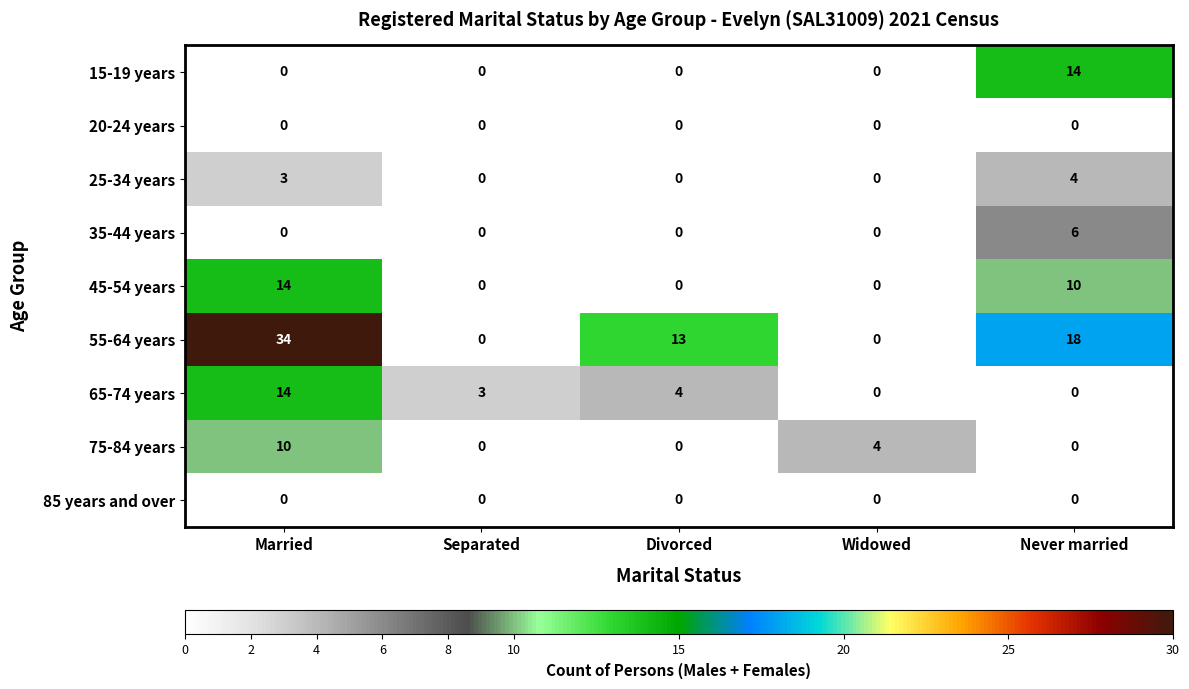

Which series has the widest spread of values?

55-64 years